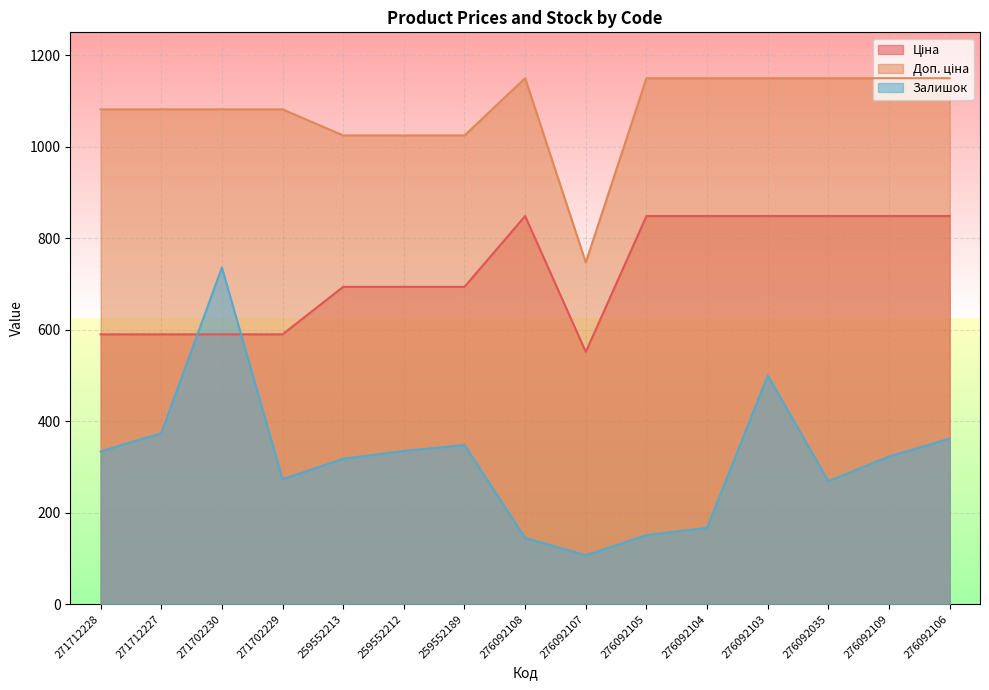

What is the difference between the highest and lowest values at 276092109?

826.7